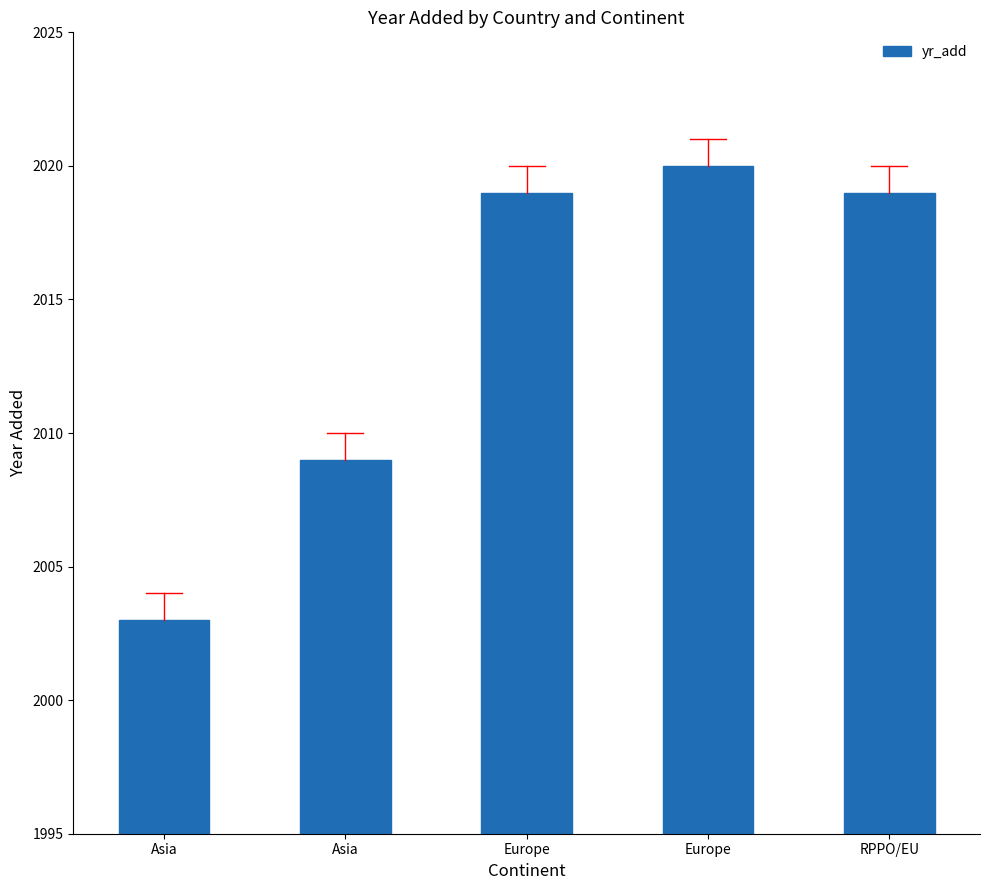

Which label corresponds to the largest value in the chart?

Europe